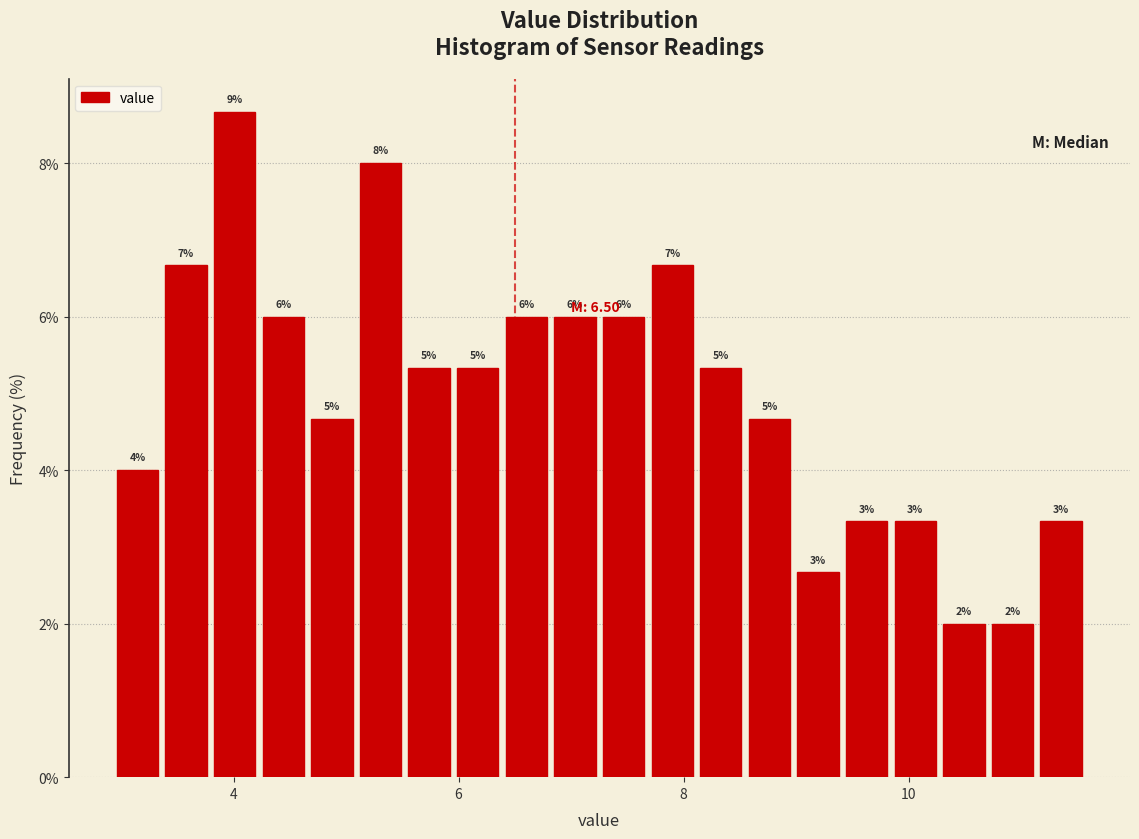

Around what value on the x-axis is the tallest bar? Give the approximate position of its centre, as read against the axis.

4.0